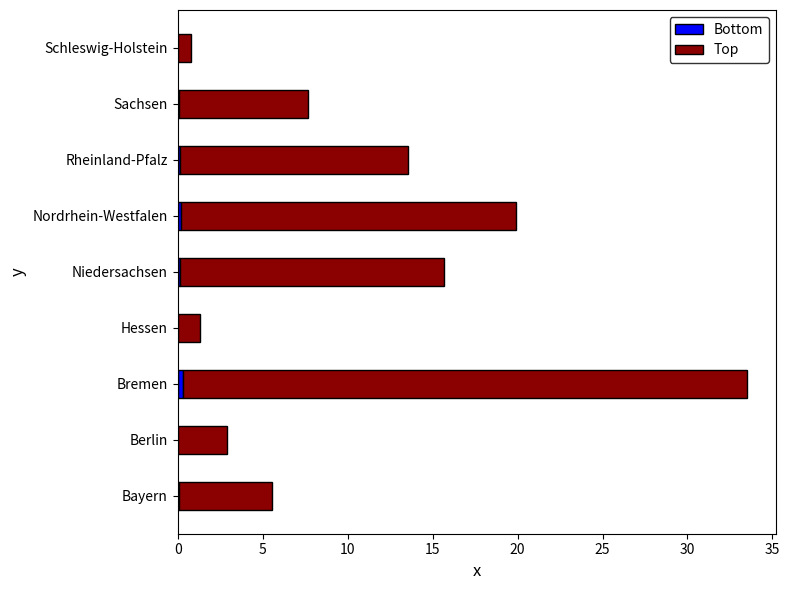

At which category is the sum across all series the highest?

Bremen